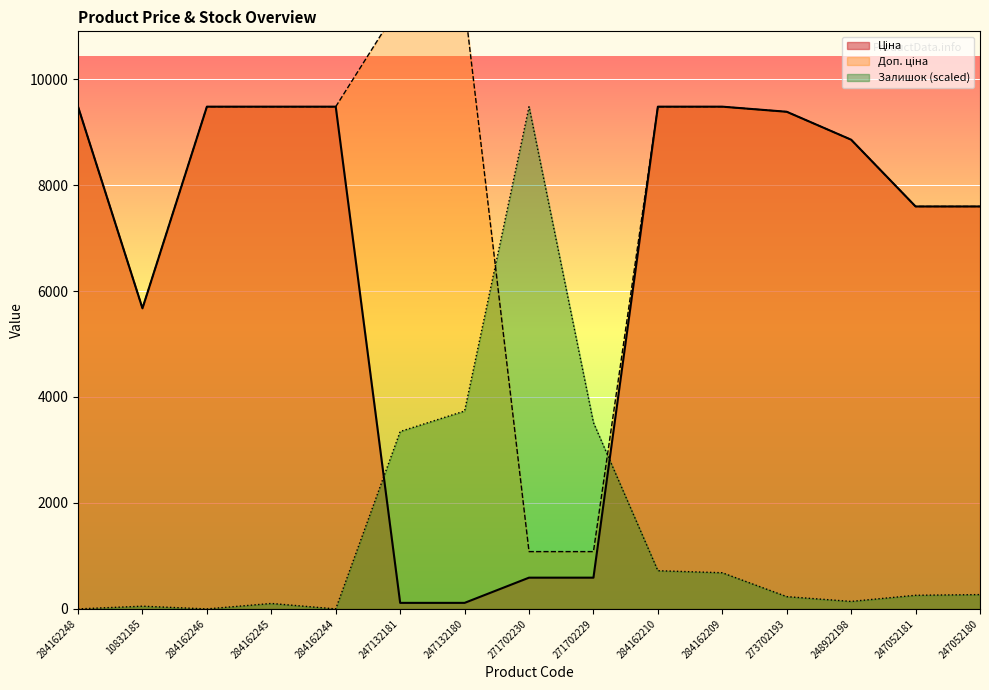

What is the value of the Залишок point at the 8th from the left?

9480.1